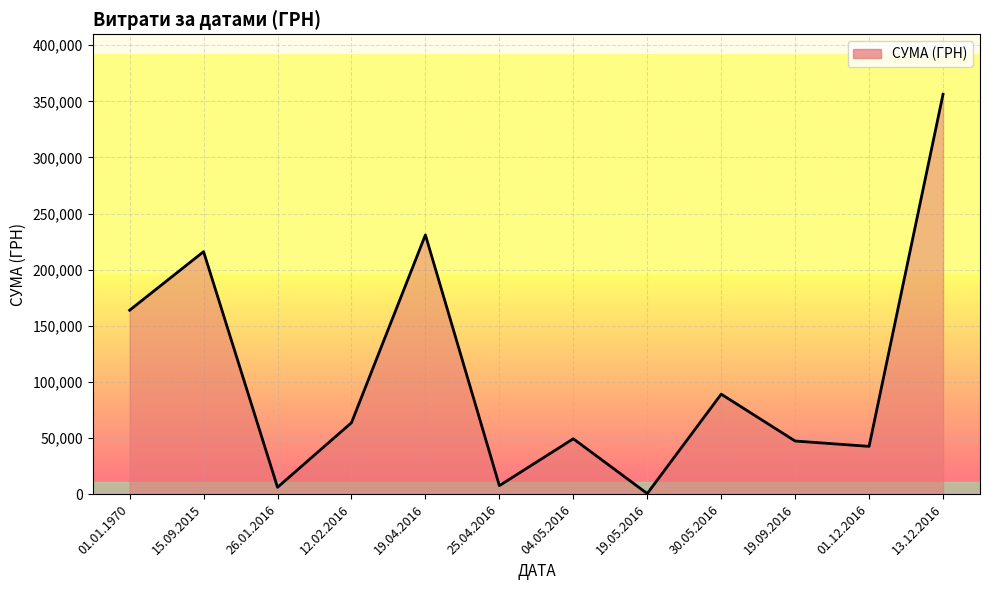

At which label does the data first exceed 63651?

01.01.1970